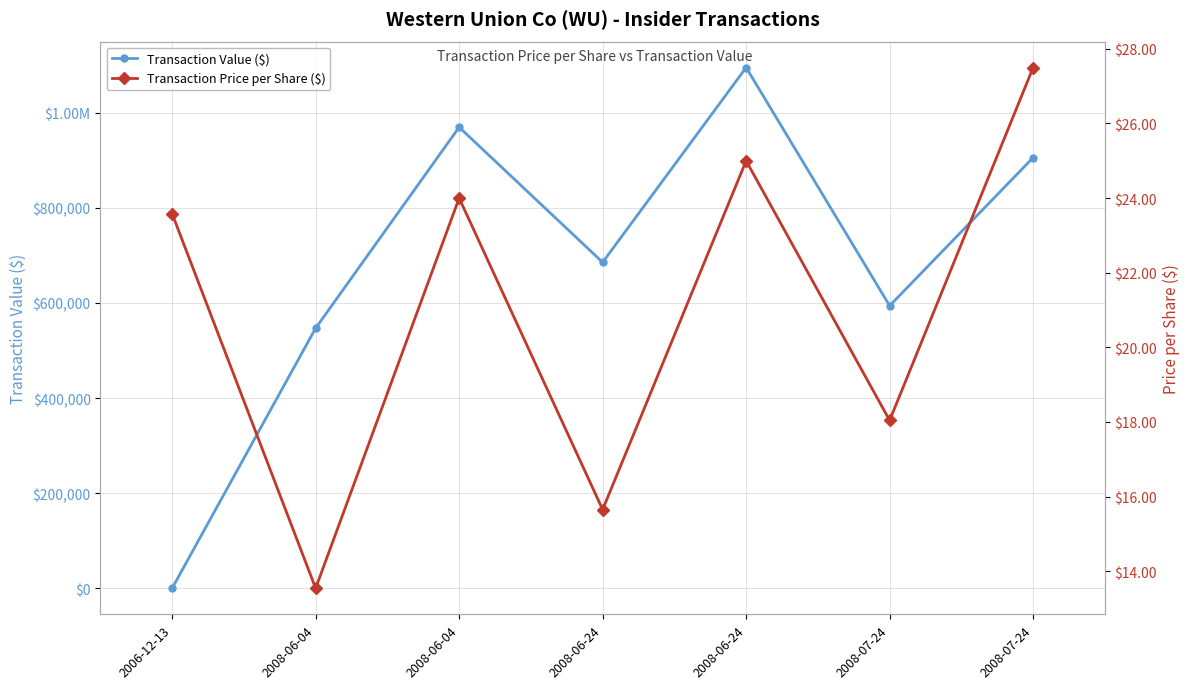

Reading left to right, transcribe all the data shown in this chart.

Transaction Value ($): 2006-12-13=53.0	2008-06-04=546975.0	2008-06-04=969528.0	2008-06-24=685470.0	2008-06-24=1095000.0	2008-07-24=594093.0	2008-07-24=905630.0
Transaction Price per Share ($): 2006-12-13=23.6	2008-06-04=13.5	2008-06-04=24.0	2008-06-24=15.7	2008-06-24=25.0	2008-07-24=18.0	2008-07-24=27.5